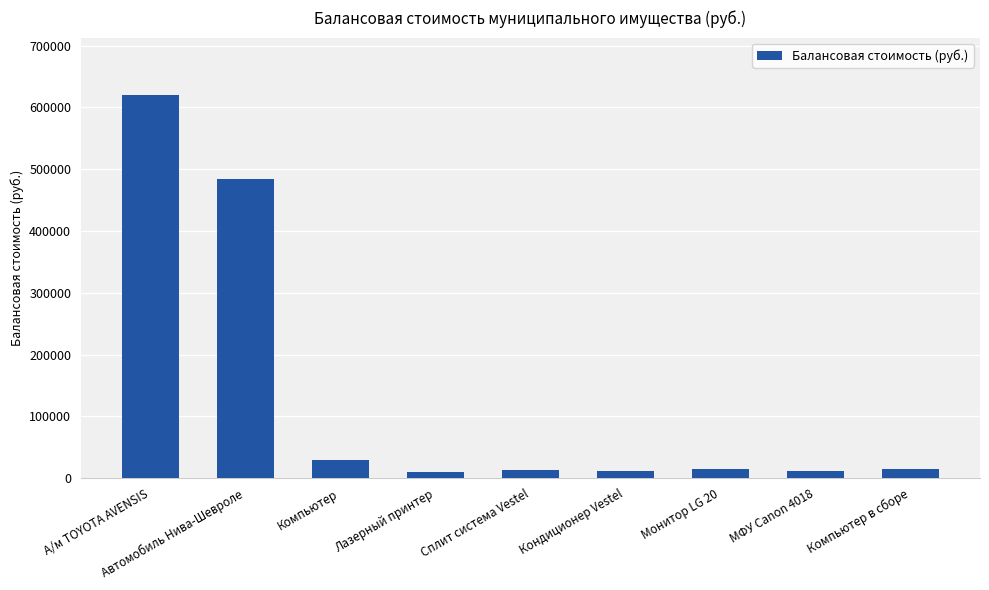

At which label does the data first exceed 14230?

А/м TOYOTA AVENSIS